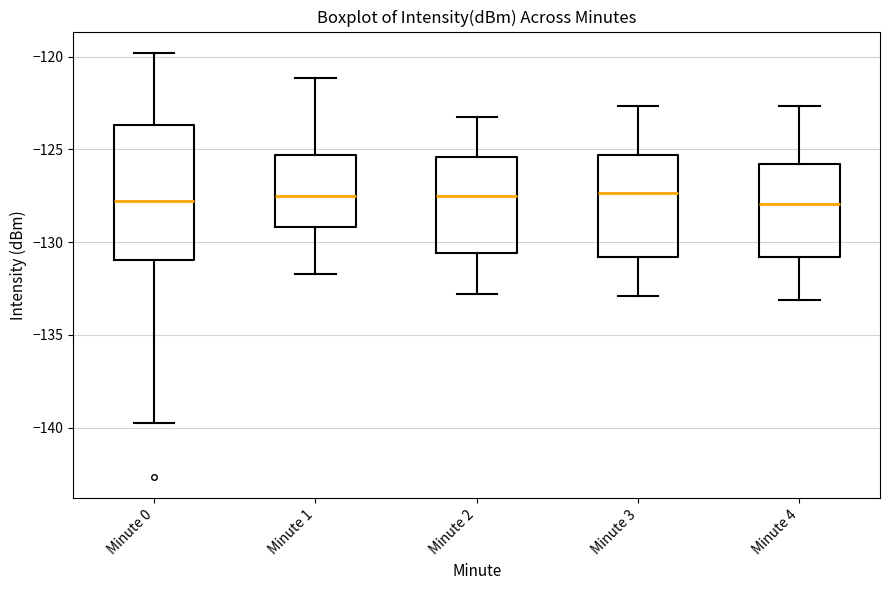

Which box is the tallest, from its lower edge to its upper edge?

Minute 0